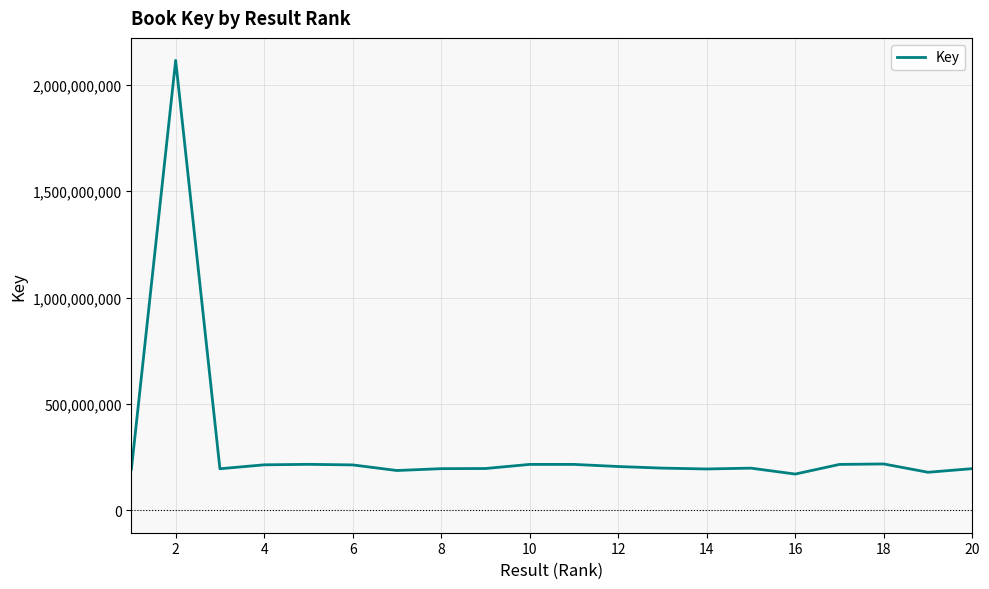

How many values are below 197976635?

10